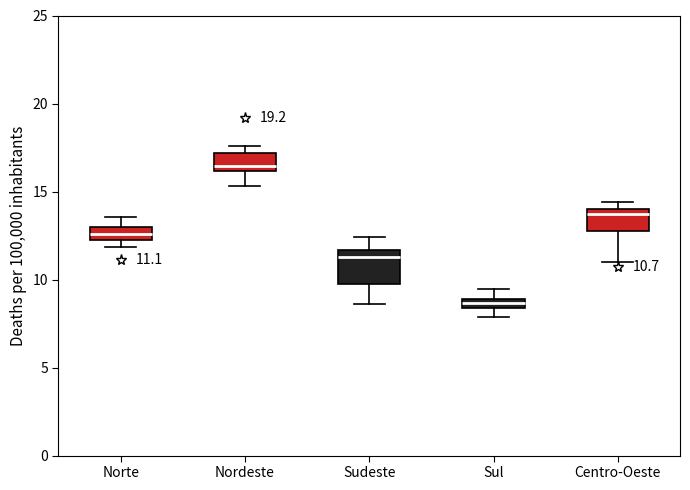

Which box is the tallest, from its lower edge to its upper edge?

Sudeste